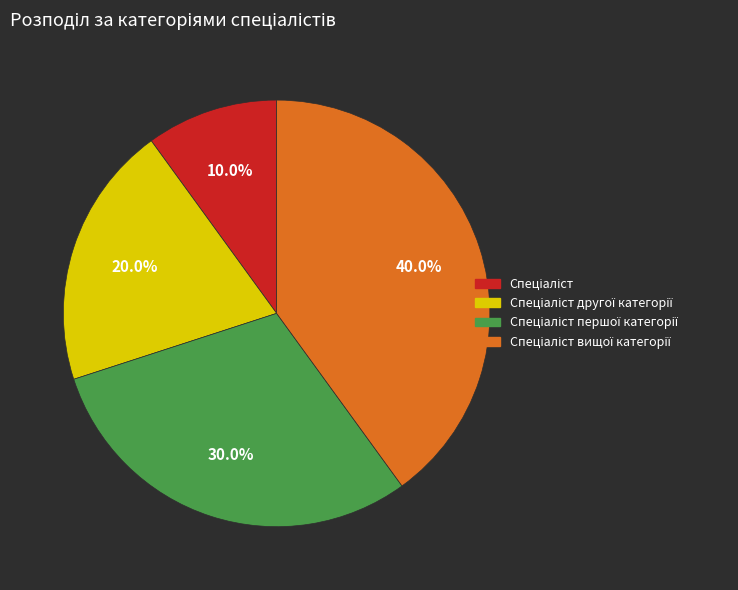

Is there any slice that represents more than half of the pie?

No